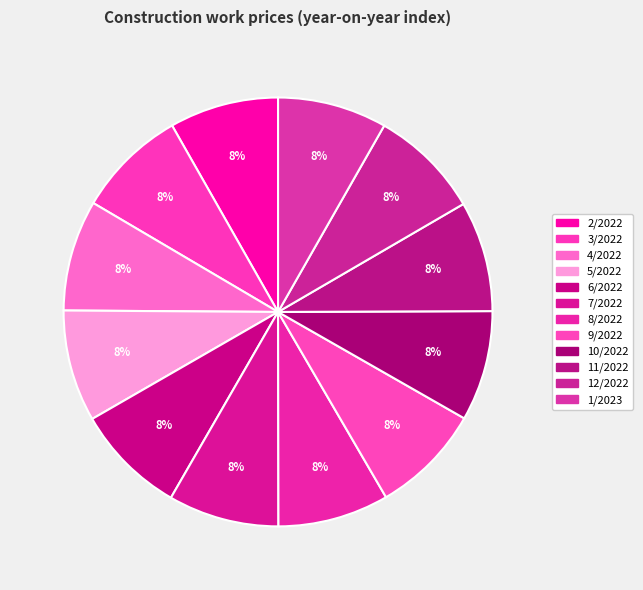

What is the ratio of the value at 1/2023 to the value at 6/2022?

1.0